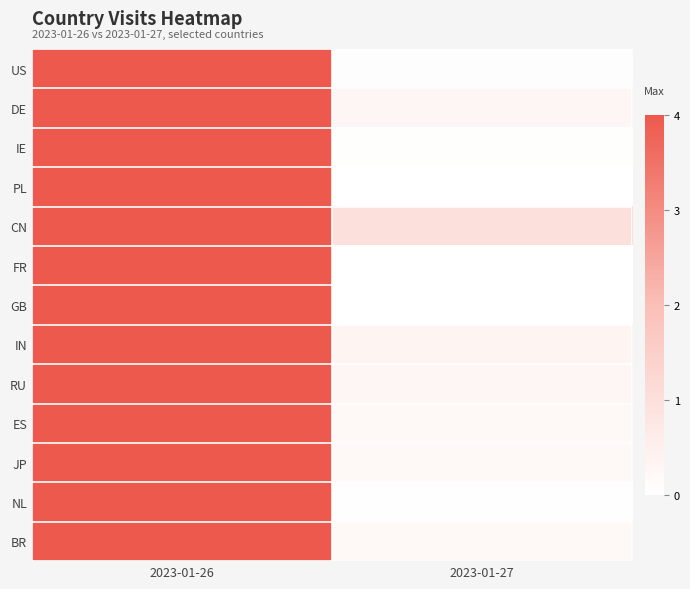

At which category is the sum across all series the highest?

2023-01-26